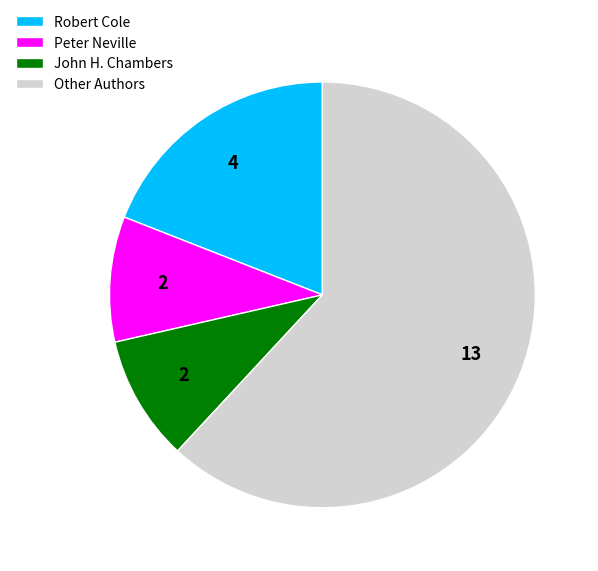

What is the ratio of the value at John H. Chambers to the value at Peter Neville?

1.0